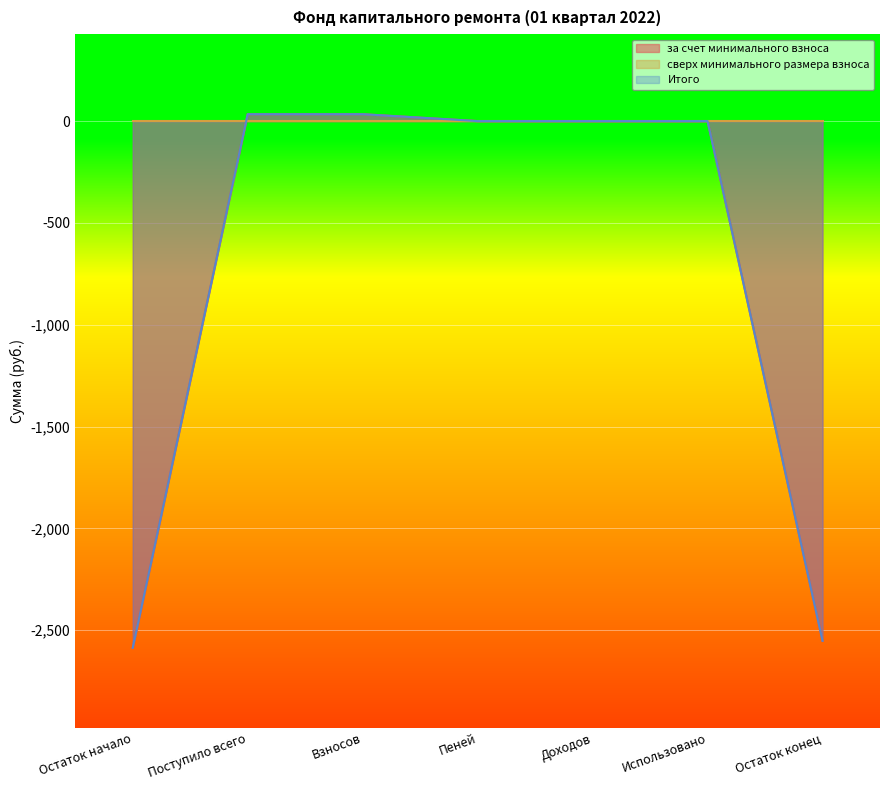

The value of за счет минимального взноса at Пеней is 0.0. True or false?

True